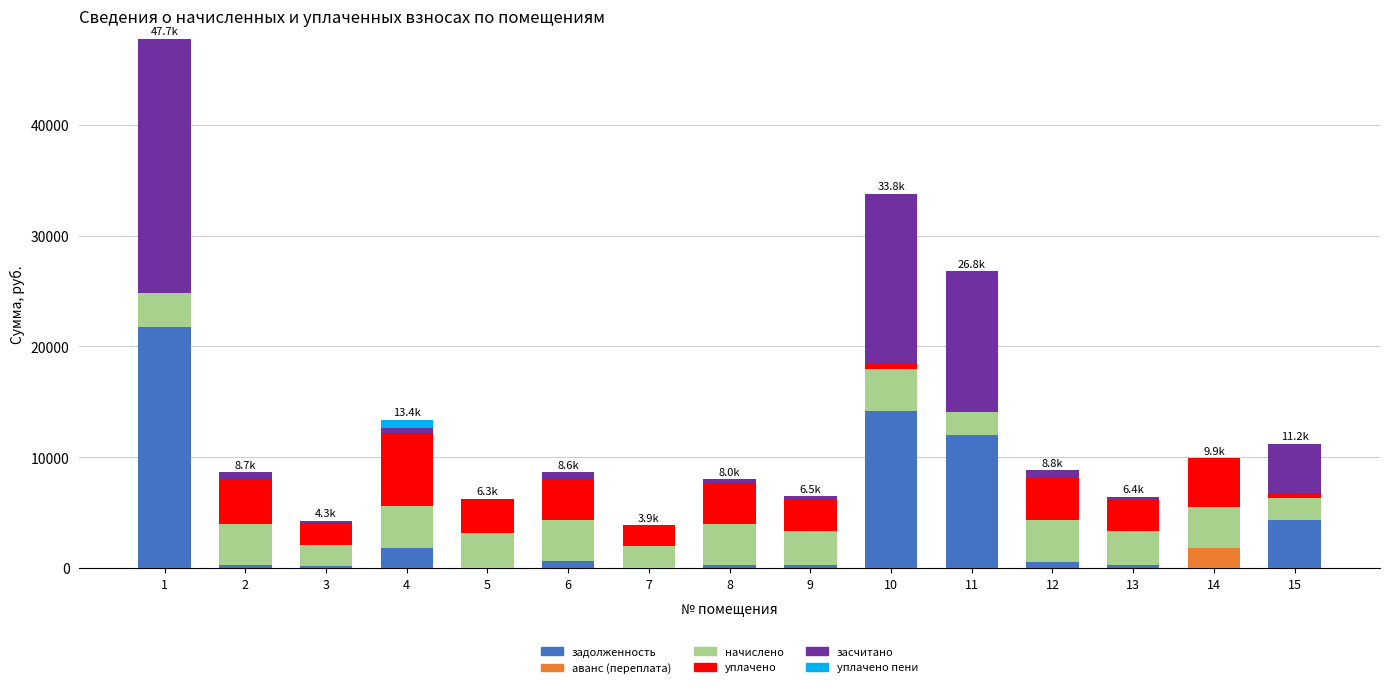

What is the difference between the maximum and minimum values in the аванс (переплата) series?

1797.7